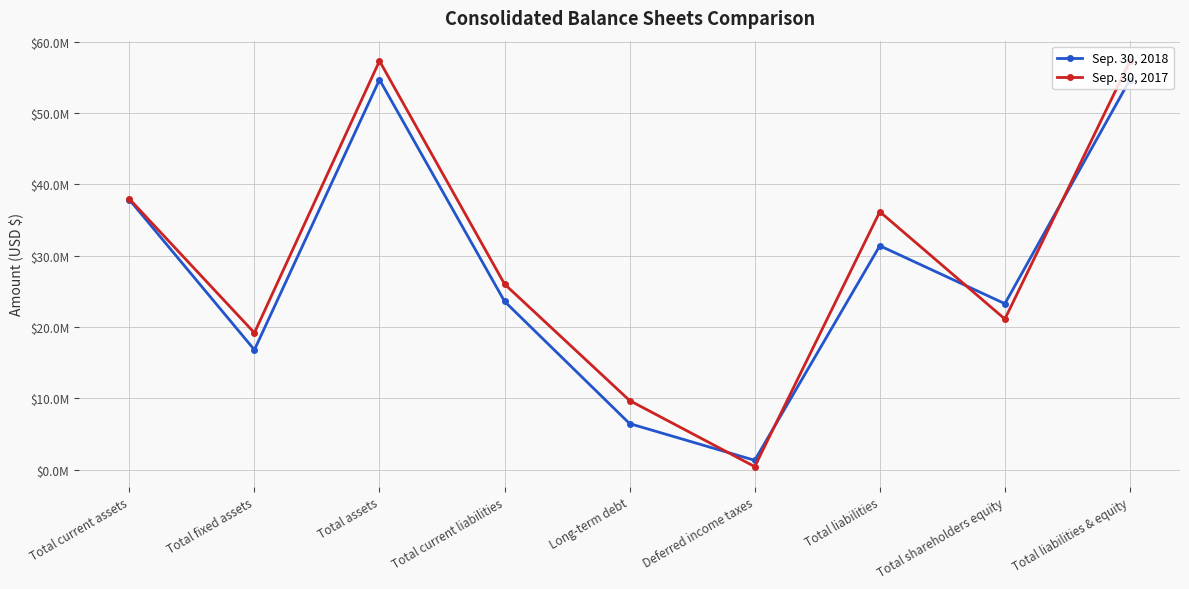

What is the minimum value for Sep. 30, 2018?

1328375